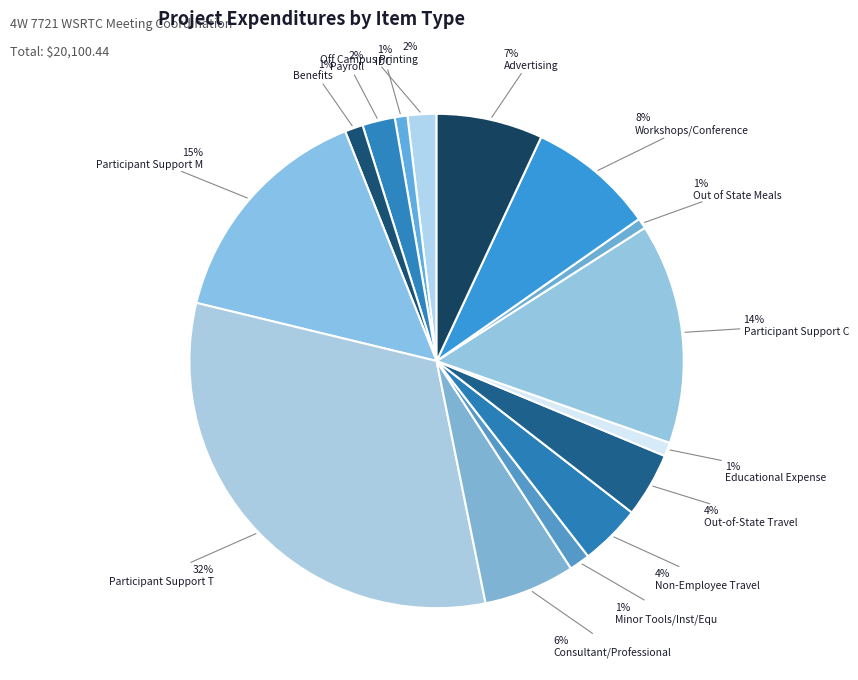

Is there any slice that represents more than half of the pie?

No